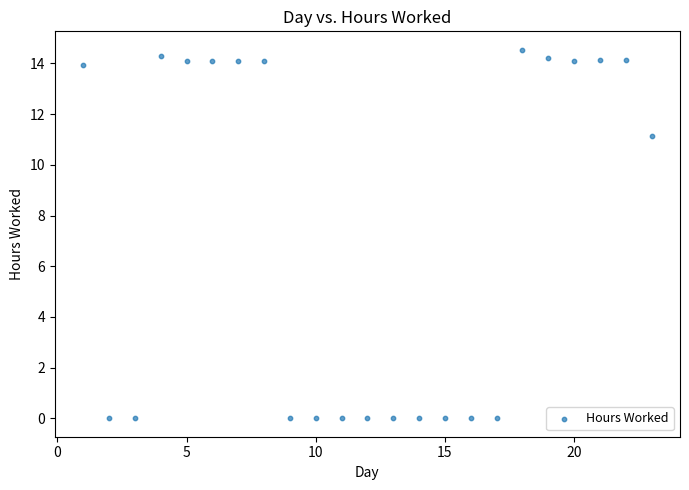

What is the range of Y values (max minus min)?

14.5